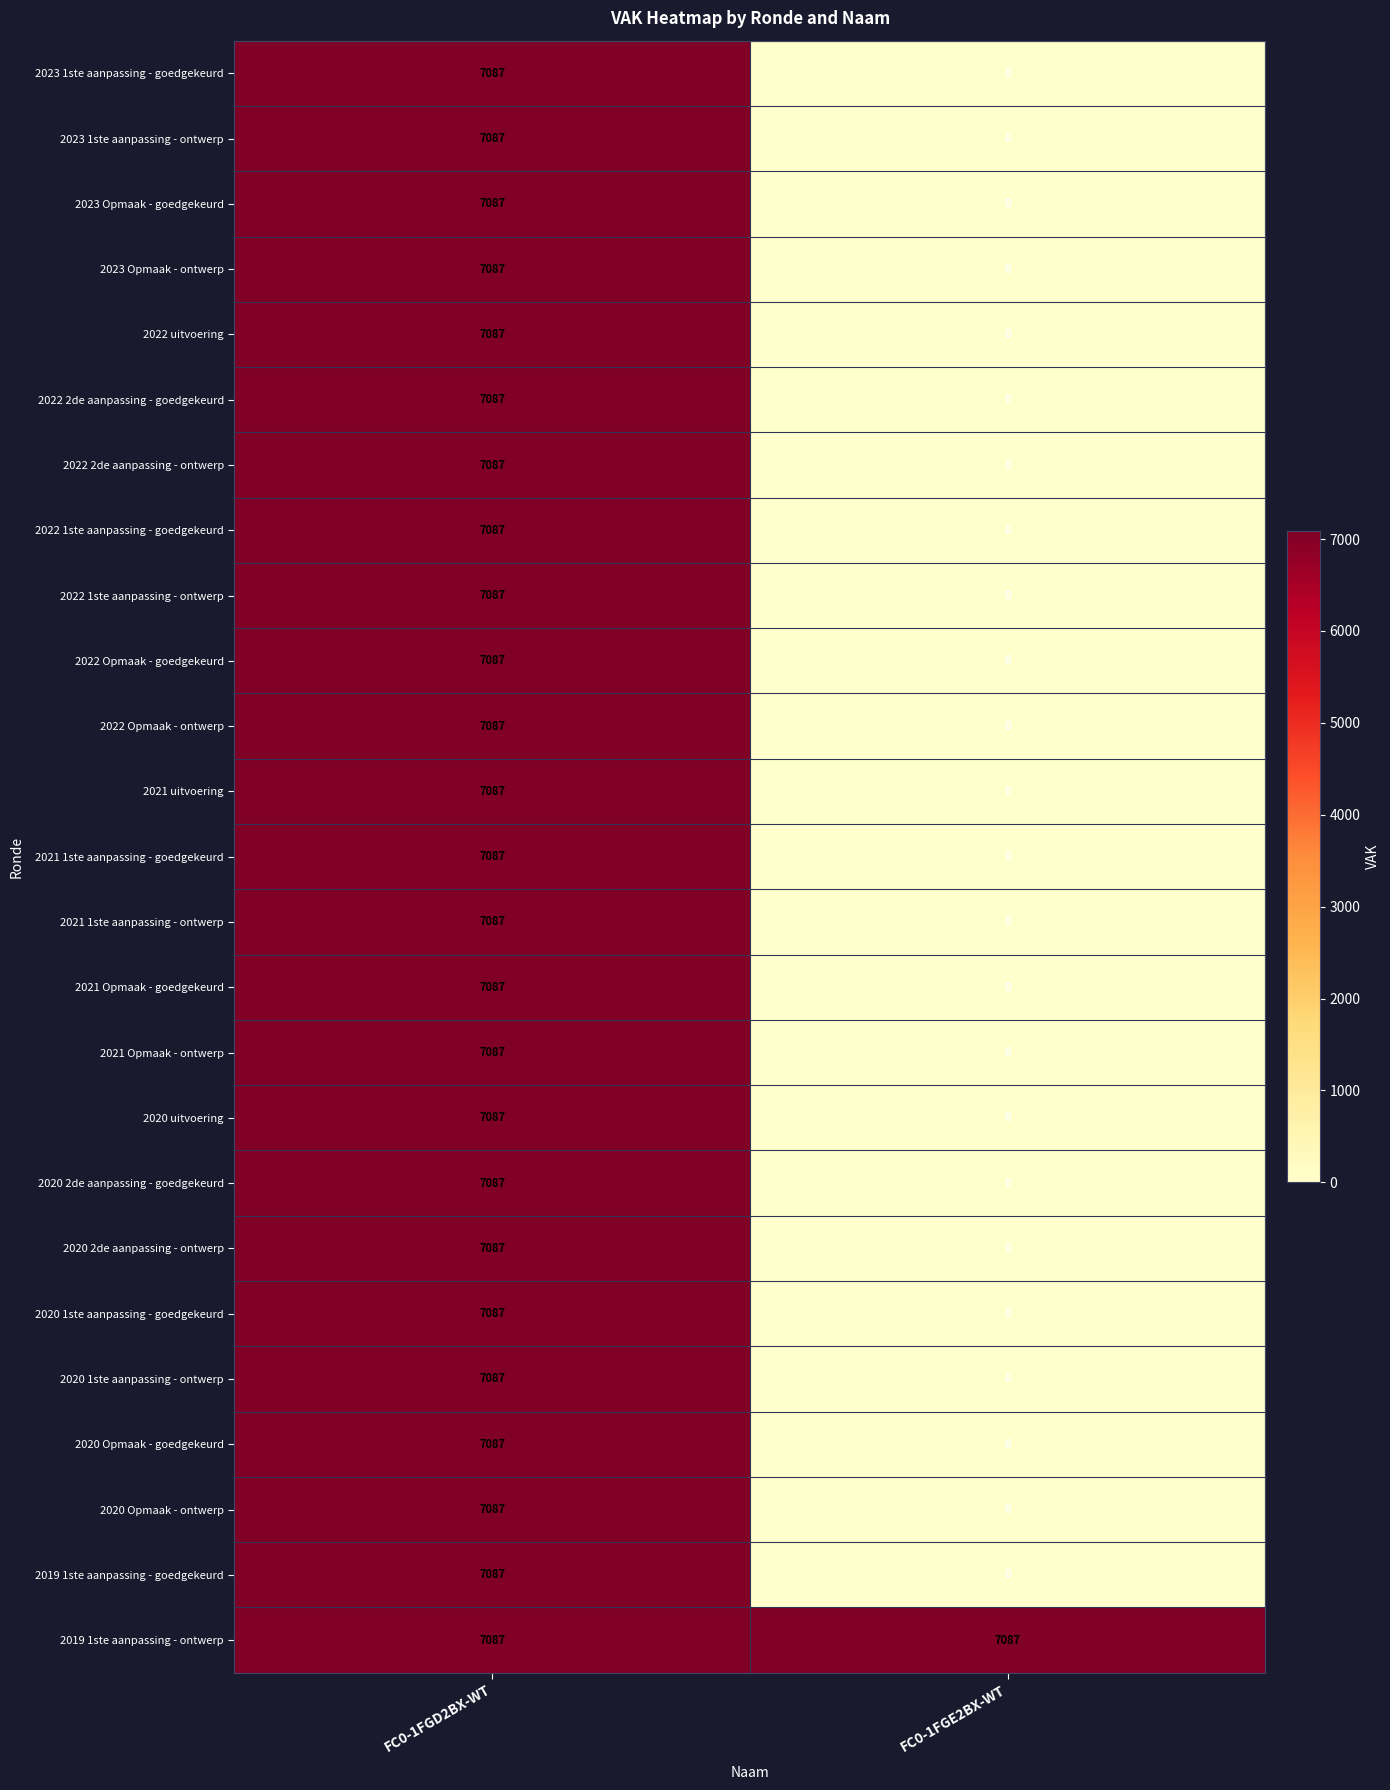

What is the spread (max minus min) of values at FC0-1FGE2BX-WT?

7087